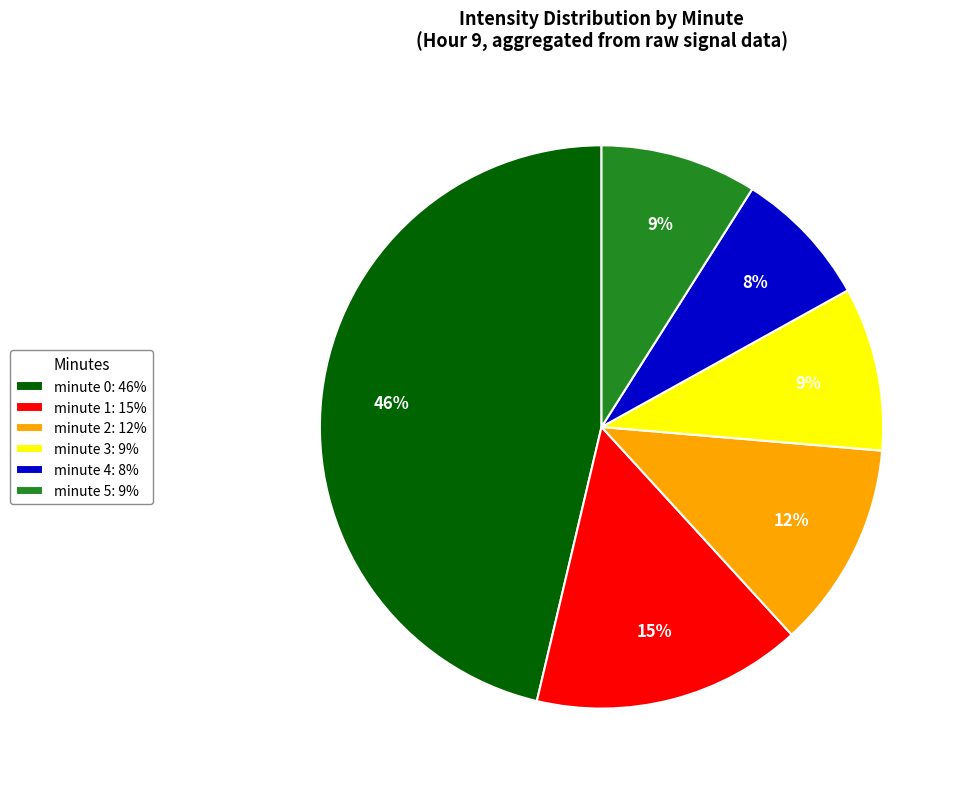

To the nearest percent, what portion does minute 2 represent?

12%